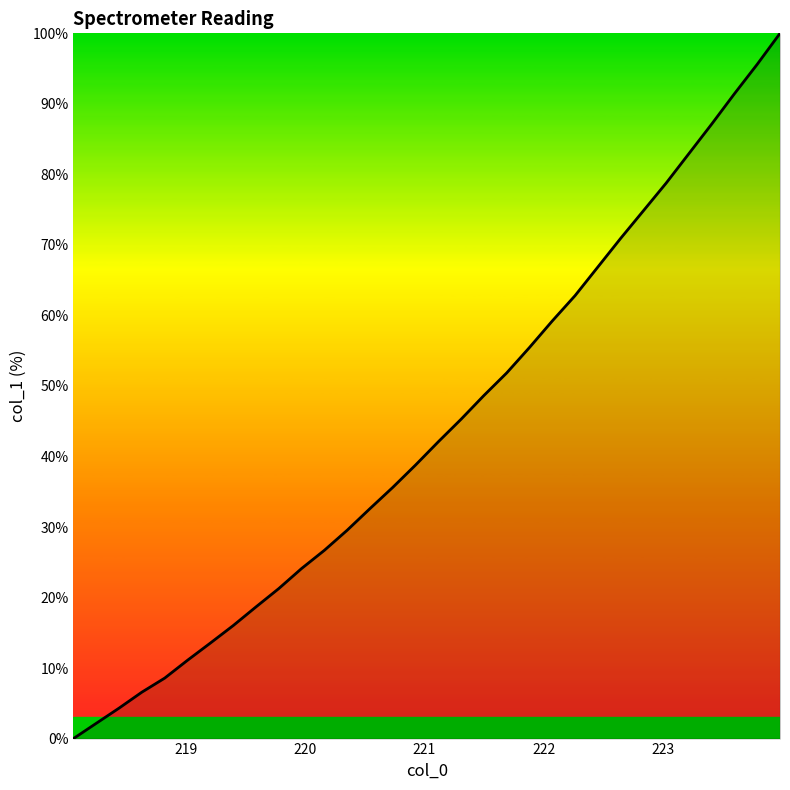

What is the difference between the maximum and minimum values?

100.0